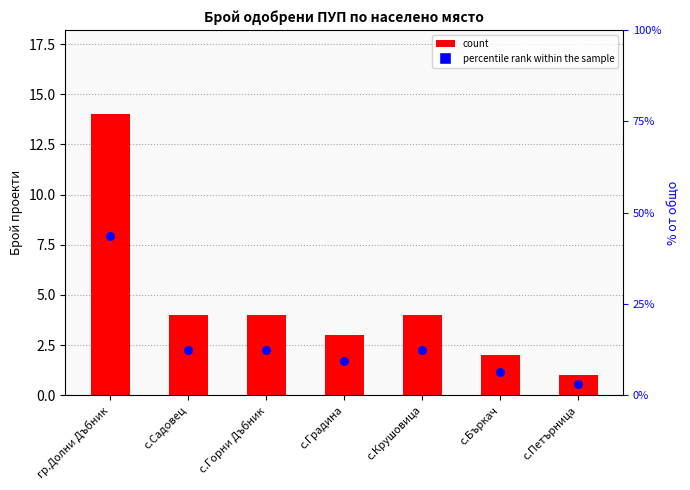

Is the value of percentile rank within the sample at с.Крушовица greater than the value of count at с.Бъркач?

Yes